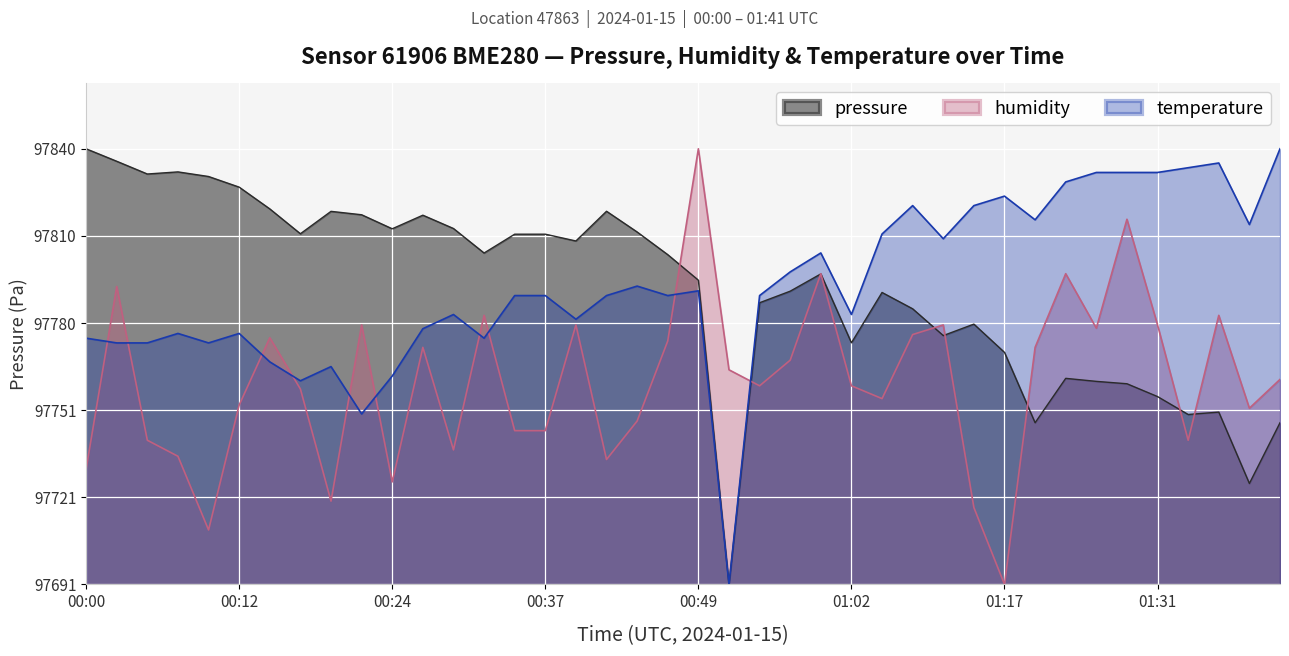

True or false: temperature and pressure cross at least once.

False